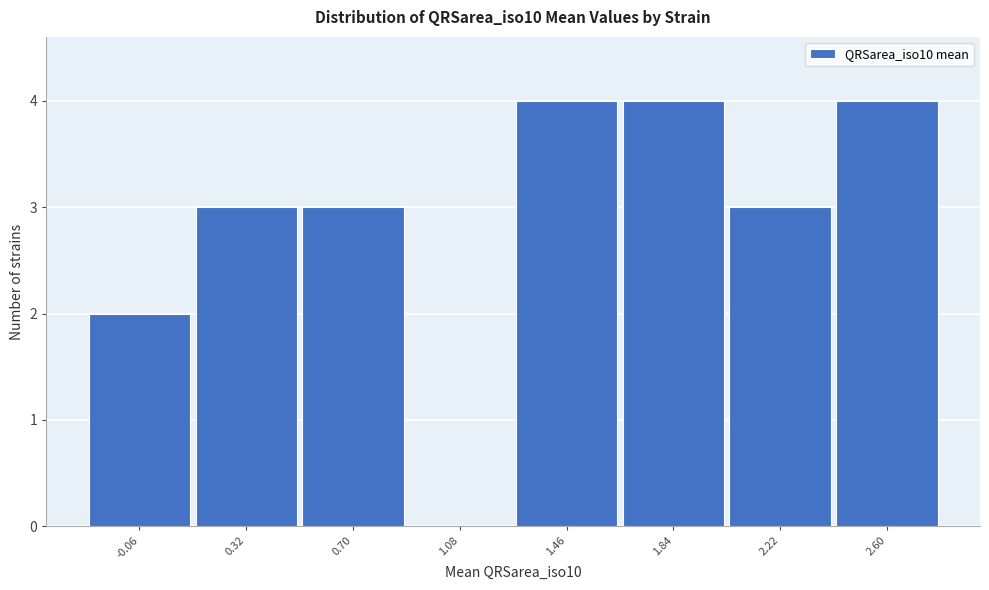

Reading left to right, list every bar in this chart as the range it spans on the x-axis followed by its height. Neither the bar edges nor the heights are printed on the chart, so give them approximately, as read against the axes.

-0.25 to 0.15: 2
0.15 to 0.50: 3
0.50 to 0.90: 3
0.90 to 1.25: 0
1.25 to 1.65: 4
1.65 to 2.05: 4
2.05 to 2.40: 3
2.40 to 2.80: 4